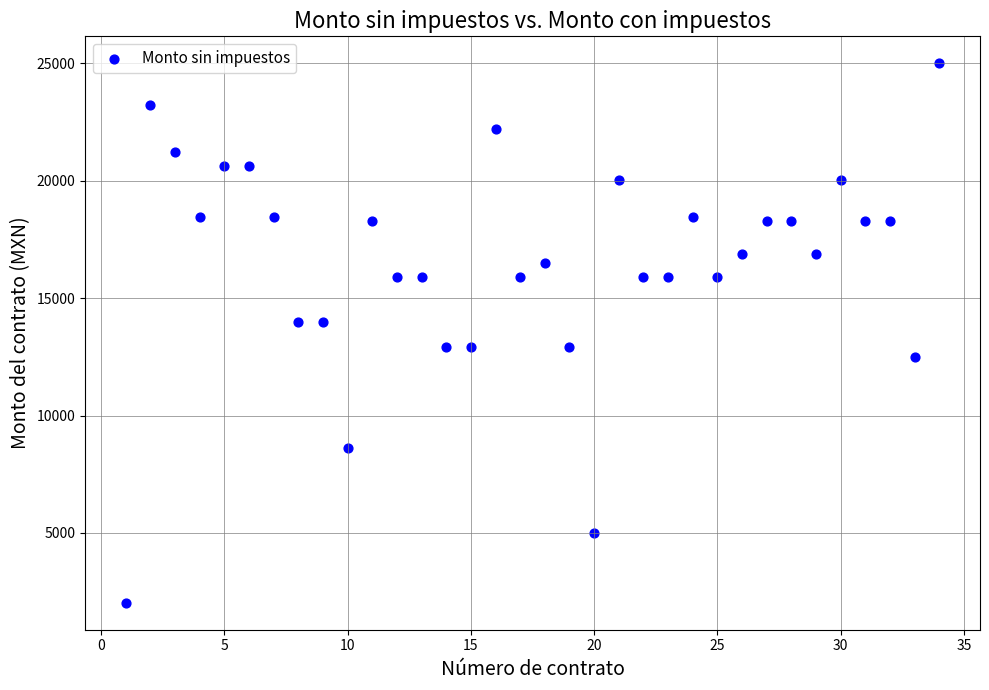

What is the range of X values (max minus min)?

33.0